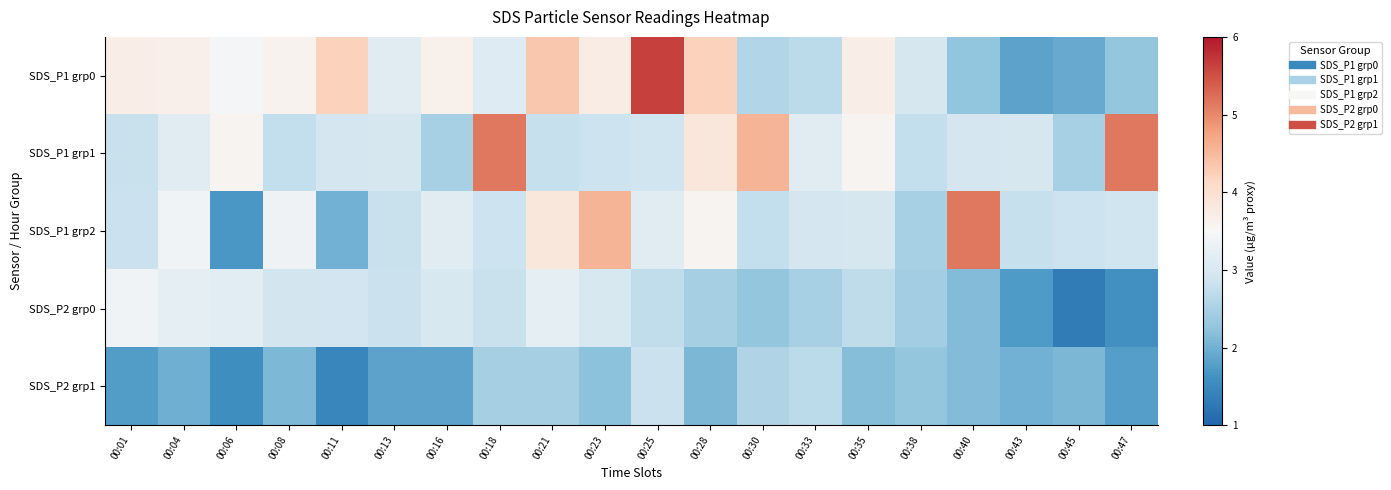

Between 00:25 and 00:01, which is larger?

00:25